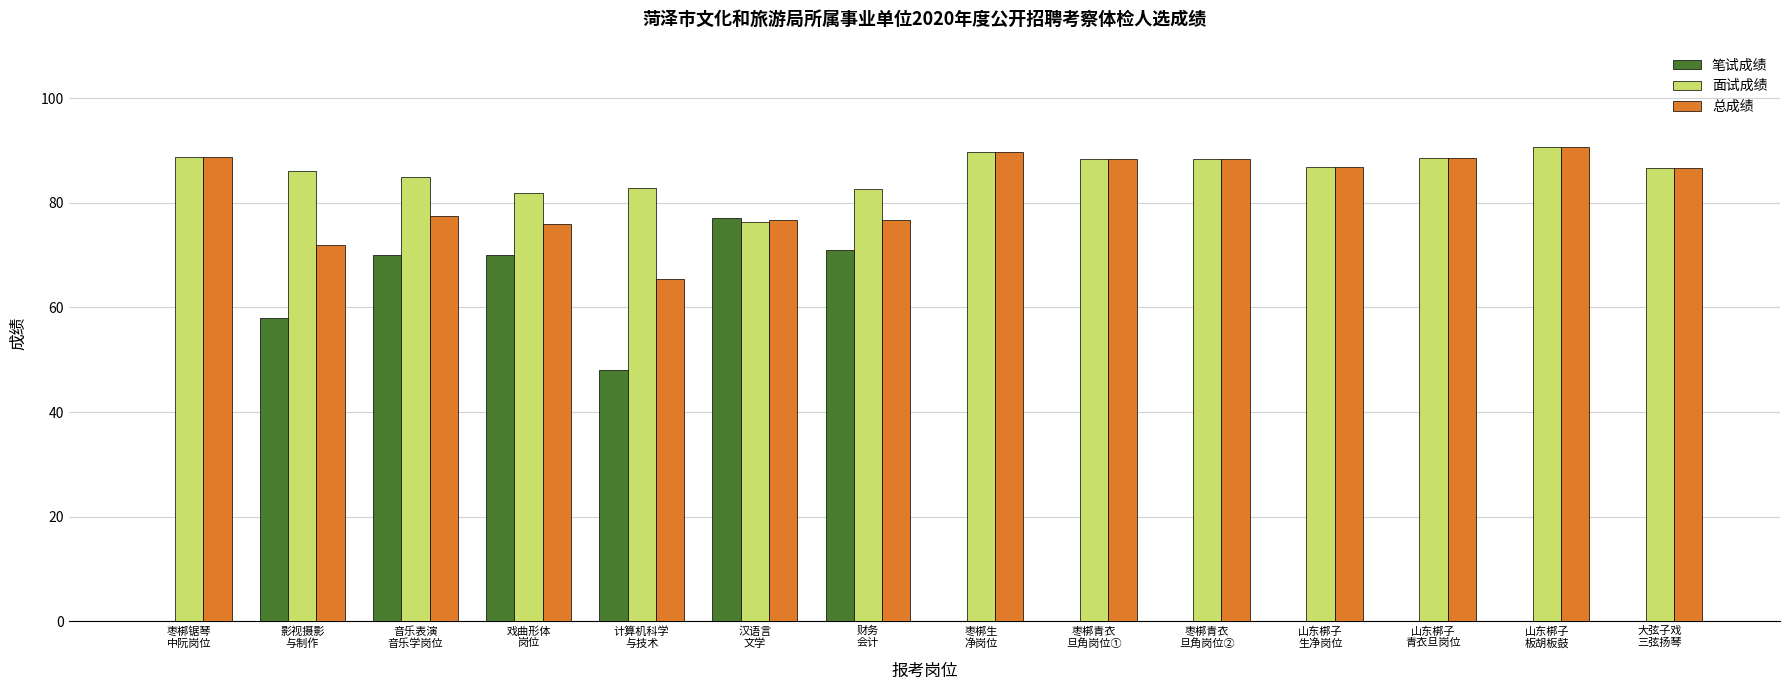

The 面试成绩 series shows 88.4 at 枣梆青衣
旦角岗位①. True or false?

True